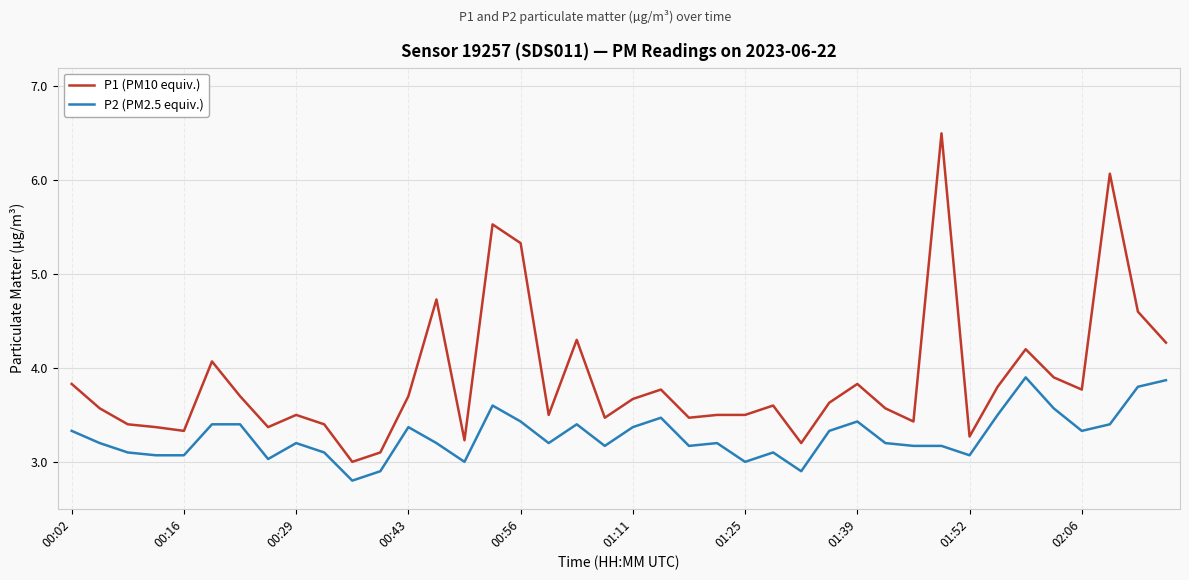

Is this an area chart (filled region under the line)?

No